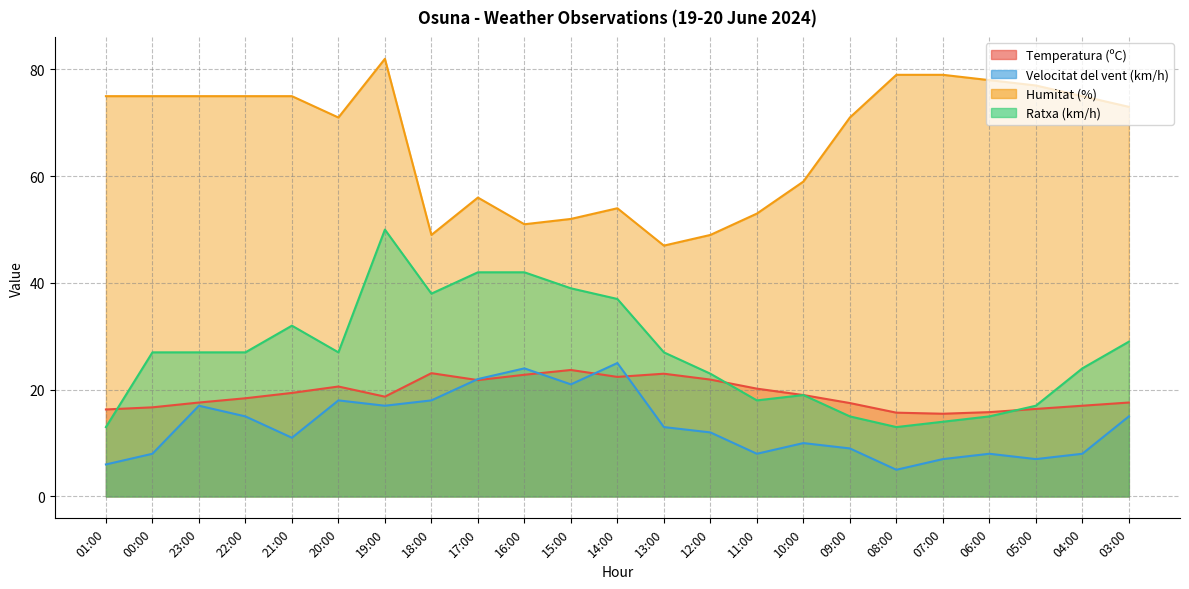

Rank the series by their maximum value, from lowest to highest.

Temperatura (ºC), Velocitat del vent (km/h), Ratxa (km/h), Humitat (%)